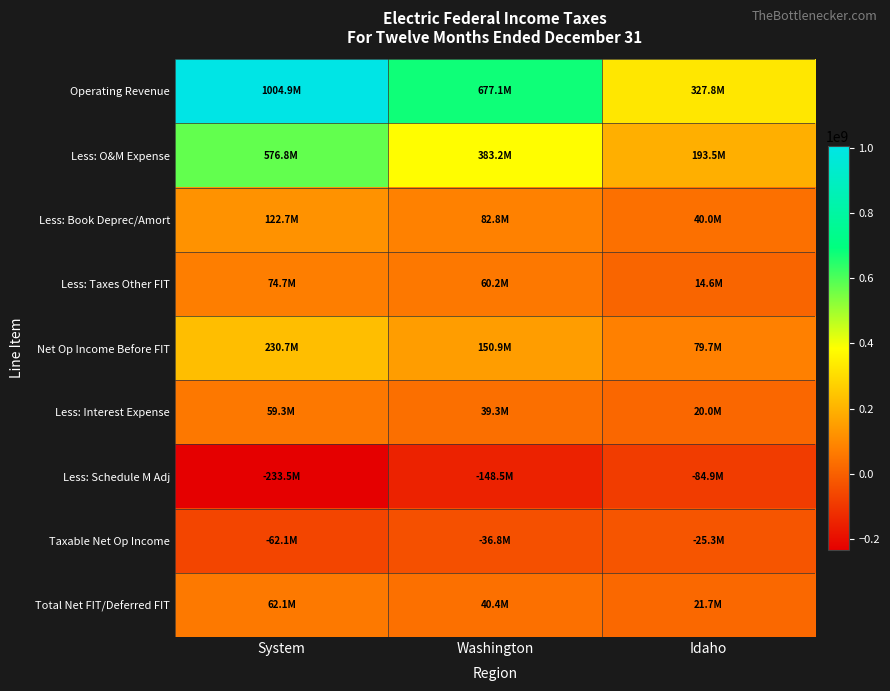

What is the spread (max minus min) of values at Idaho?

412704897